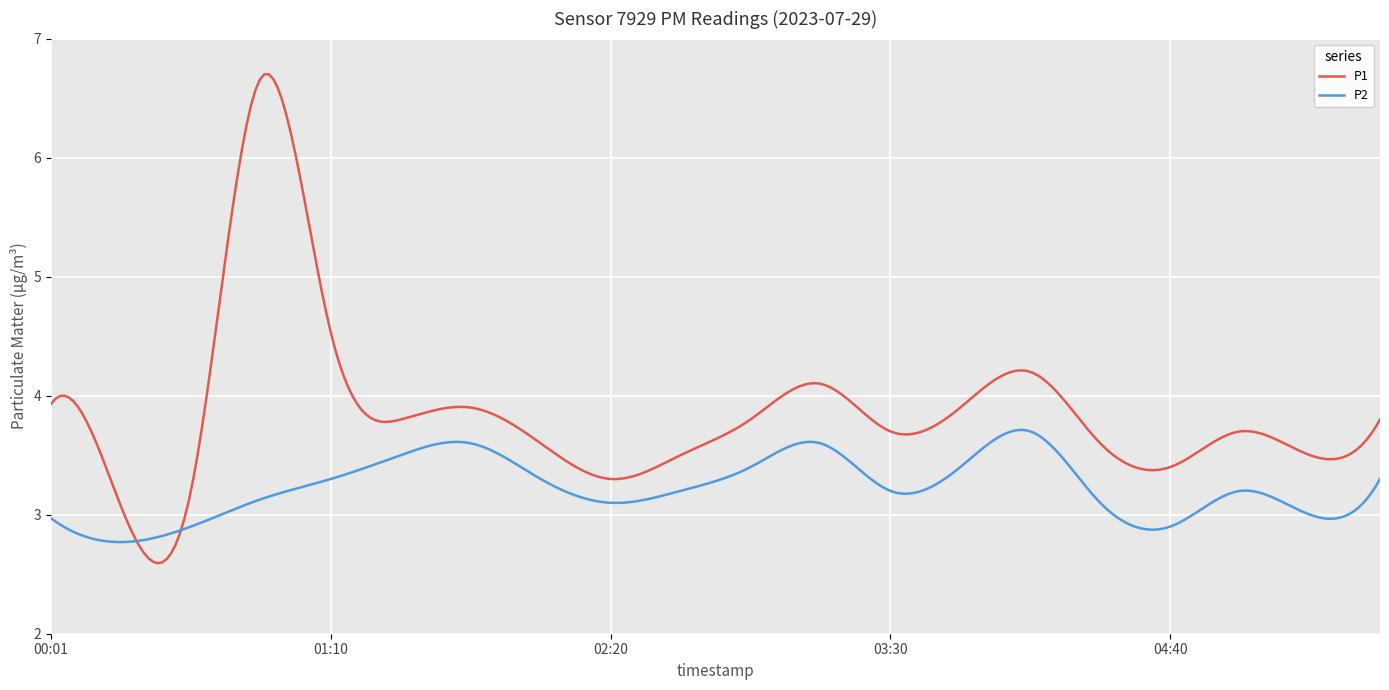

How many lines are shown in the chart?

2